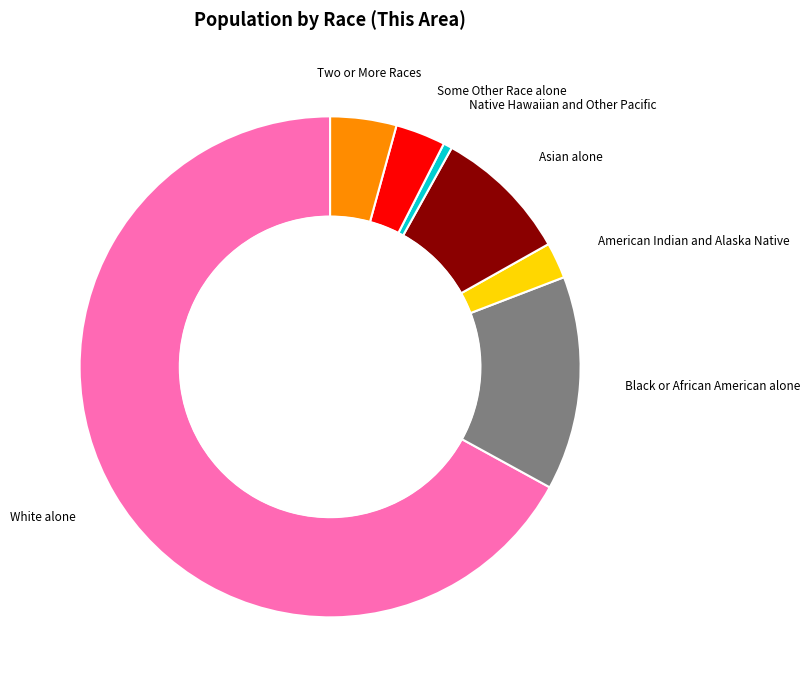

Is there a majority slice in this chart?

Yes